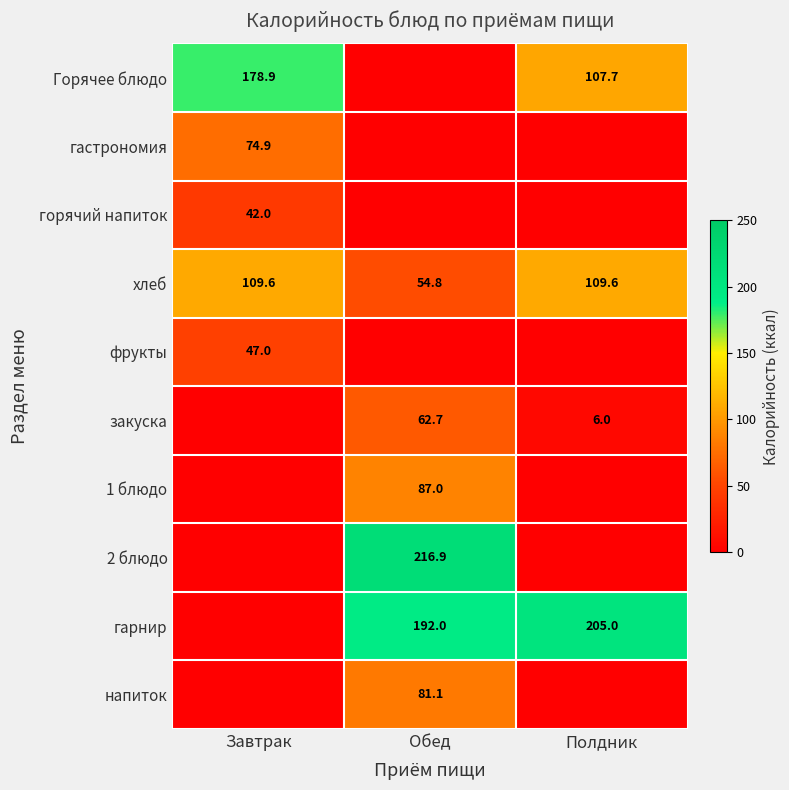

What is the difference between the хлеб values at Завтрак and Обед?

54.8